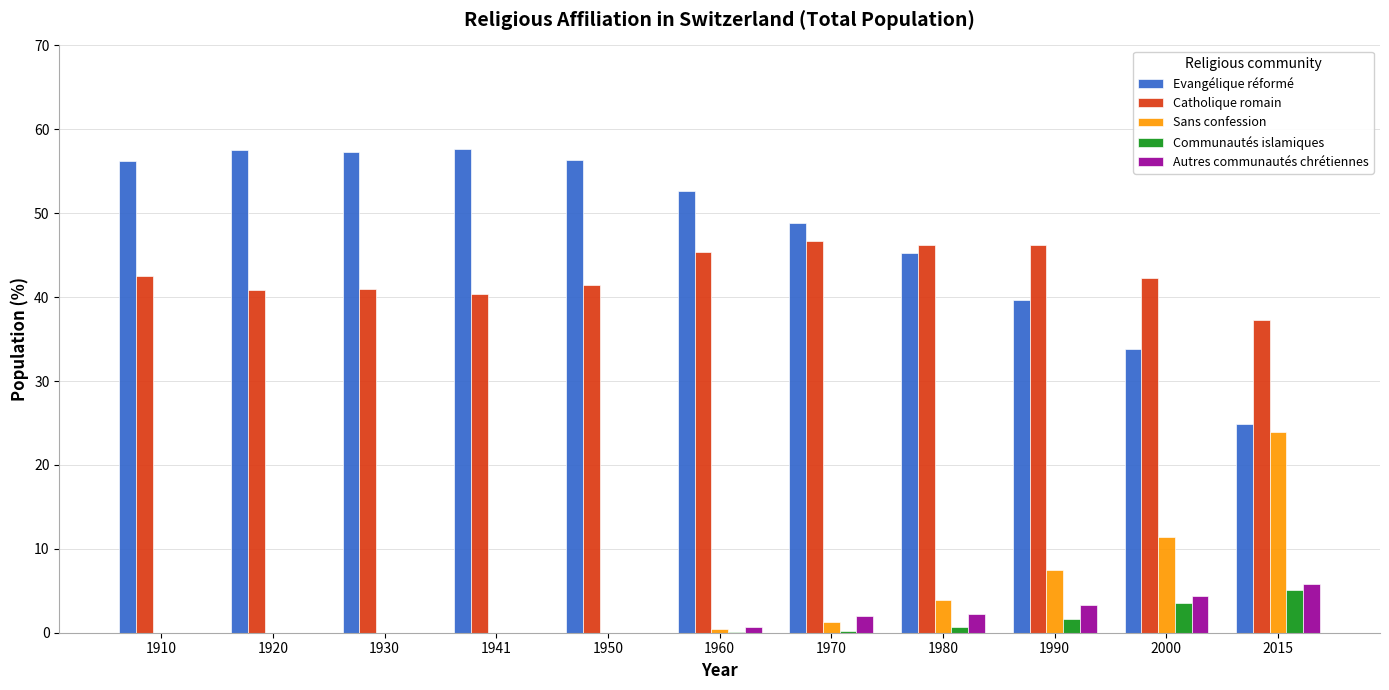

What is the maximum value shown in the chart?

57.6